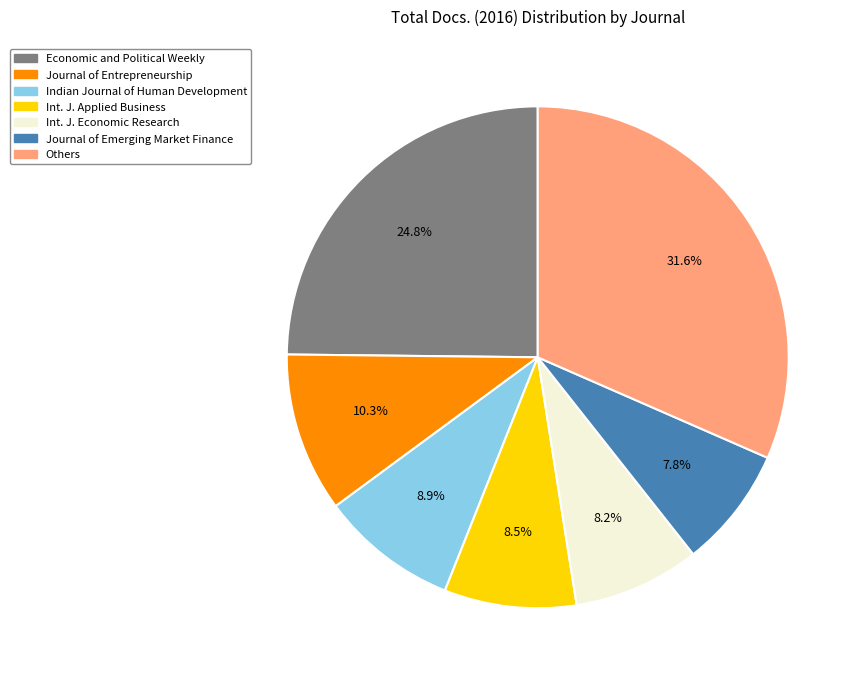

To the nearest percent, what is the difference between the largest and smallest slice percentages?

24%